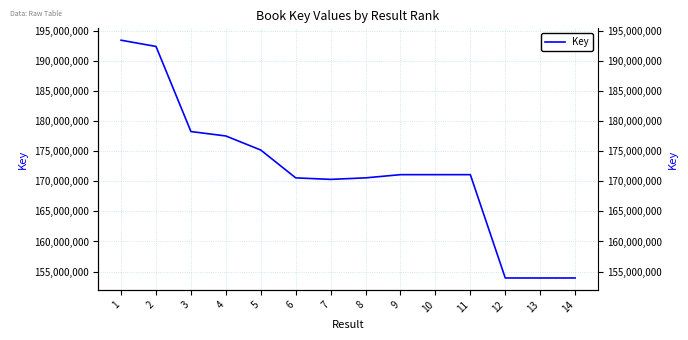

How many points are higher than both their immediate neighbors (excluding endpoints)?

1